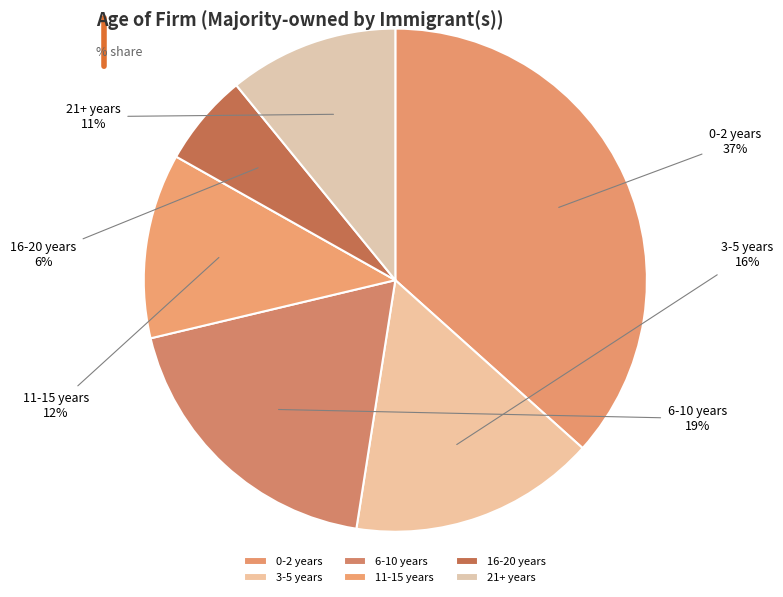

Is 3-5 years the majority of the pie?

No